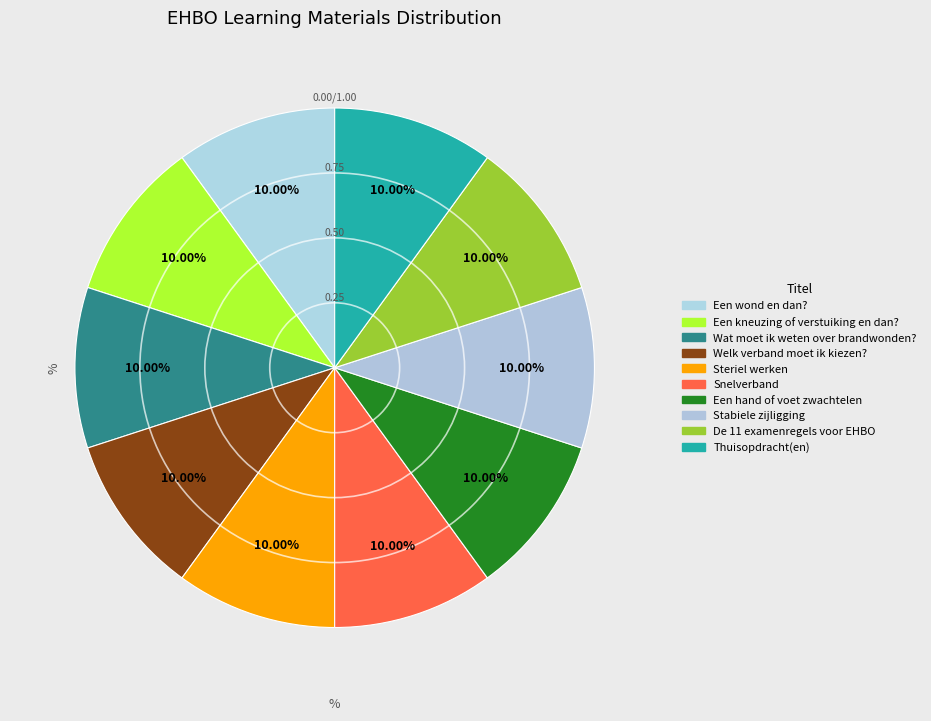

Does any single category account for the majority?

No